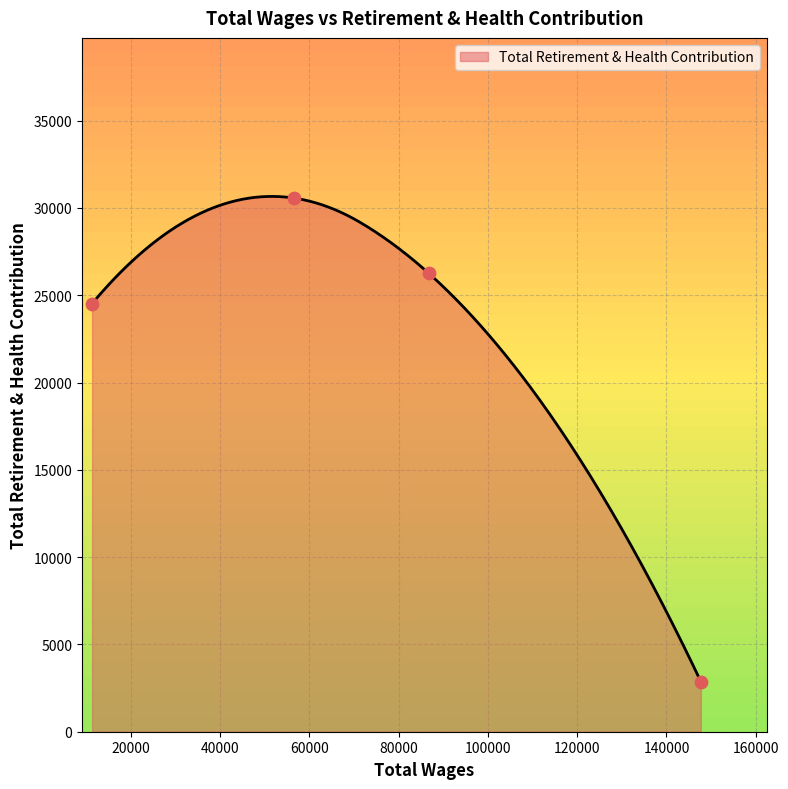

What is the change in value from 56426.0 to 147699.0?

-27694